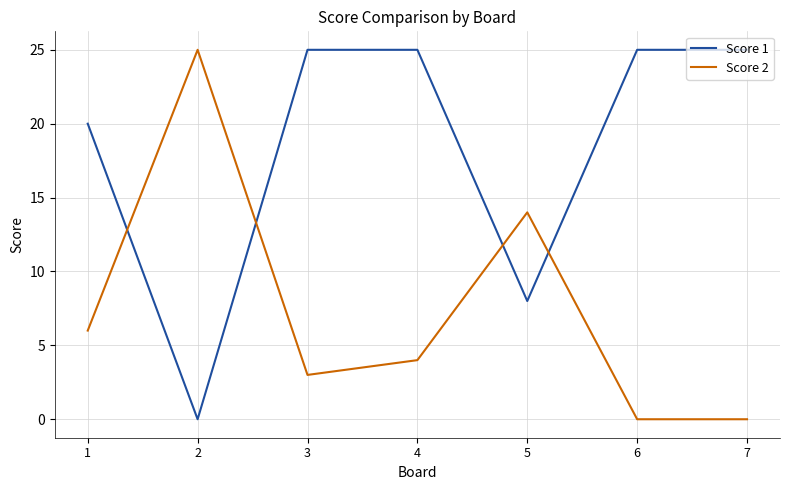

True or false: Score 2 and Score 1 cross at least once.

True